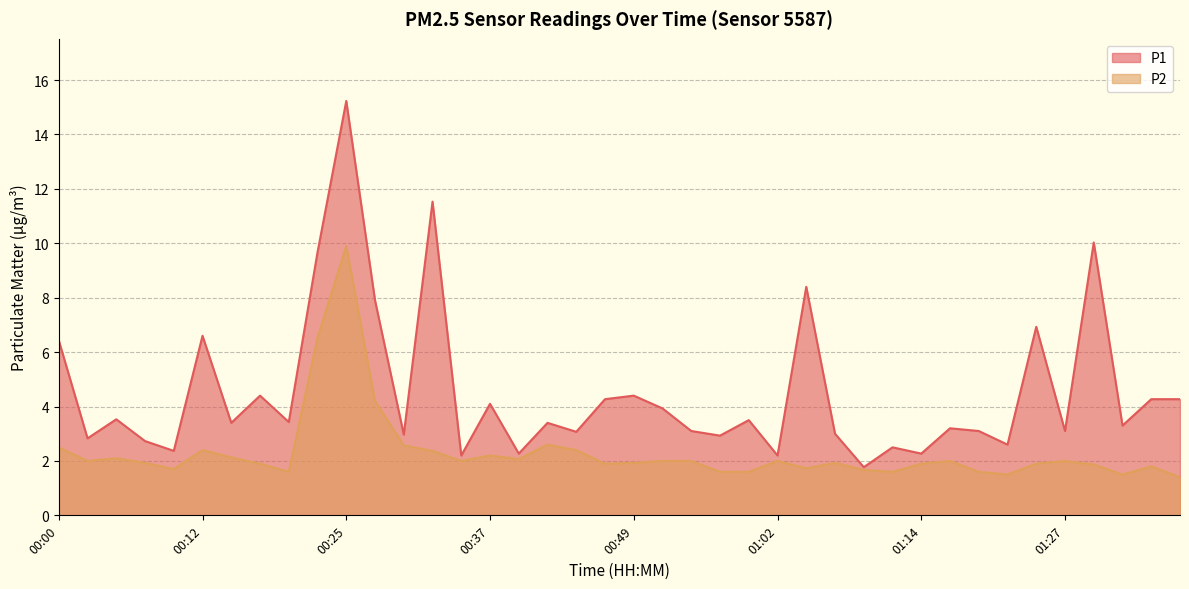

What is the approximate value of P2 at 01:35?

1.8